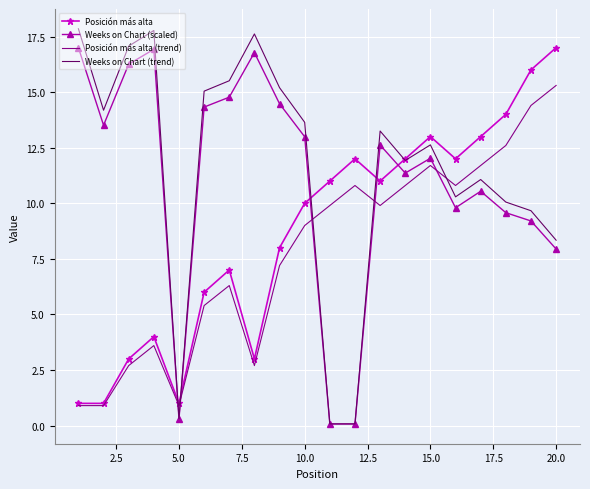

Which series ends up on top after the final intersection of Posición más alta and Weeks on Chart (scaled)?

Posición más alta